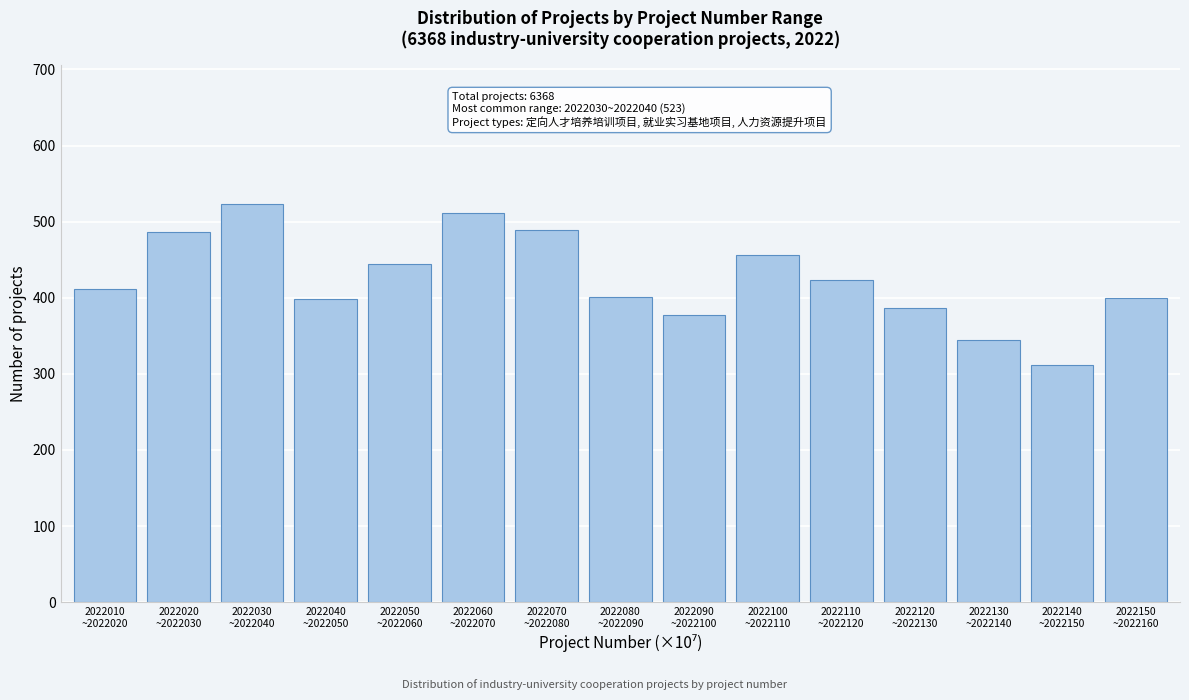

What is the greatest value displayed?

523